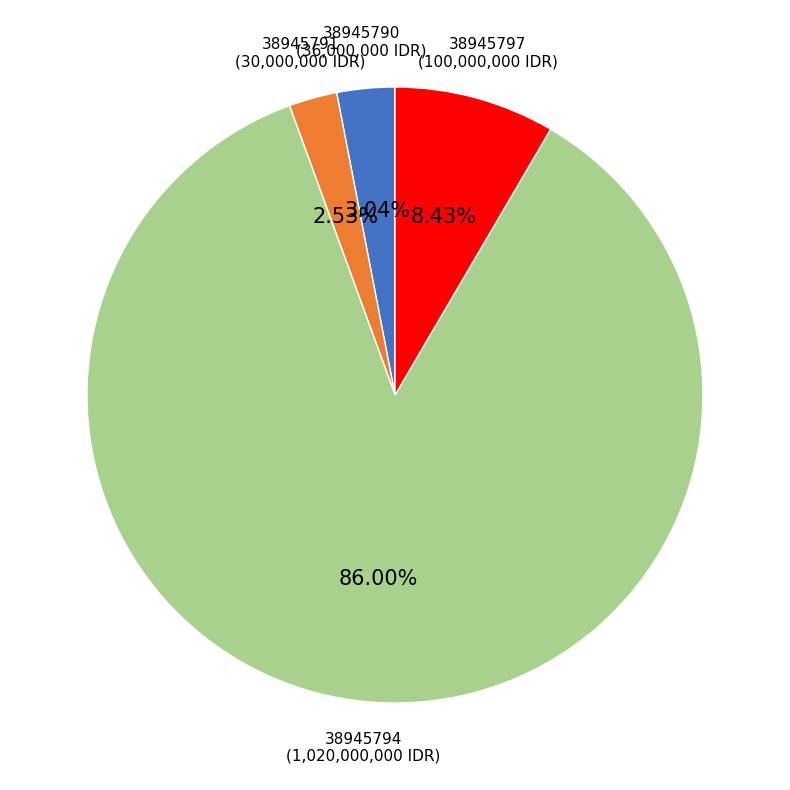

The 38945791 slice represents 3% of the pie. True or false?

True